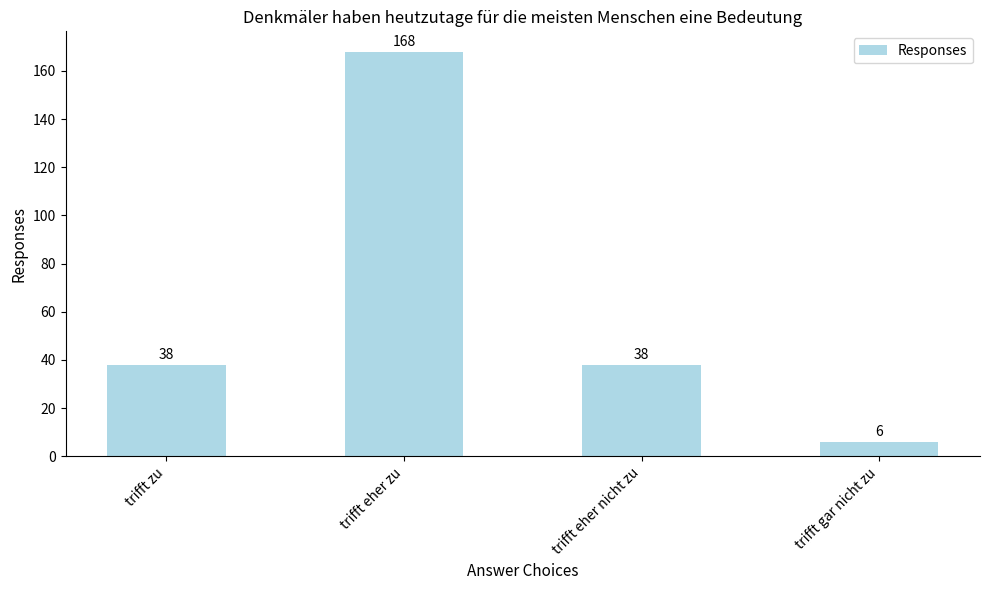

Does the chart contain stacked bars?

No